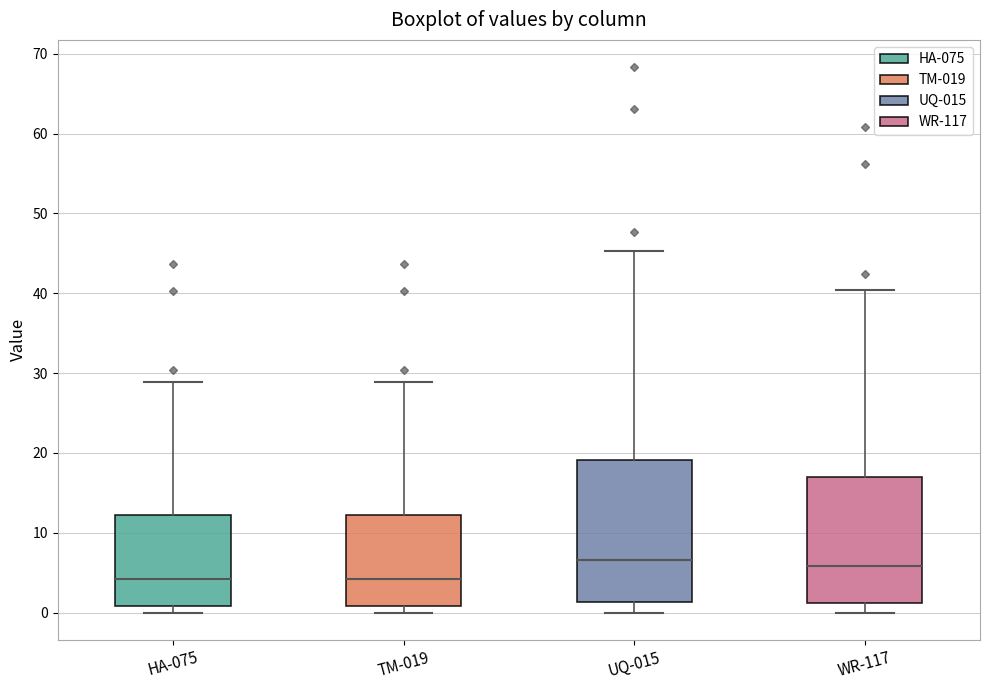

Which box is the tallest, from its lower edge to its upper edge?

UQ-015